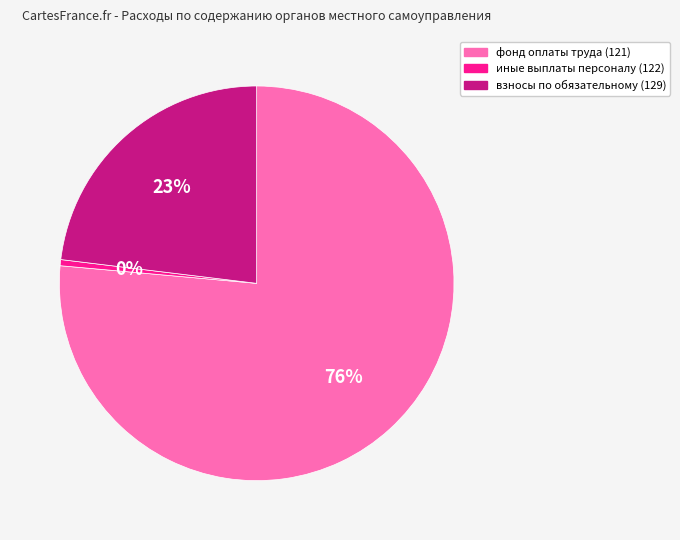

Which category accounts for the majority?

фонд оплаты труда (121)